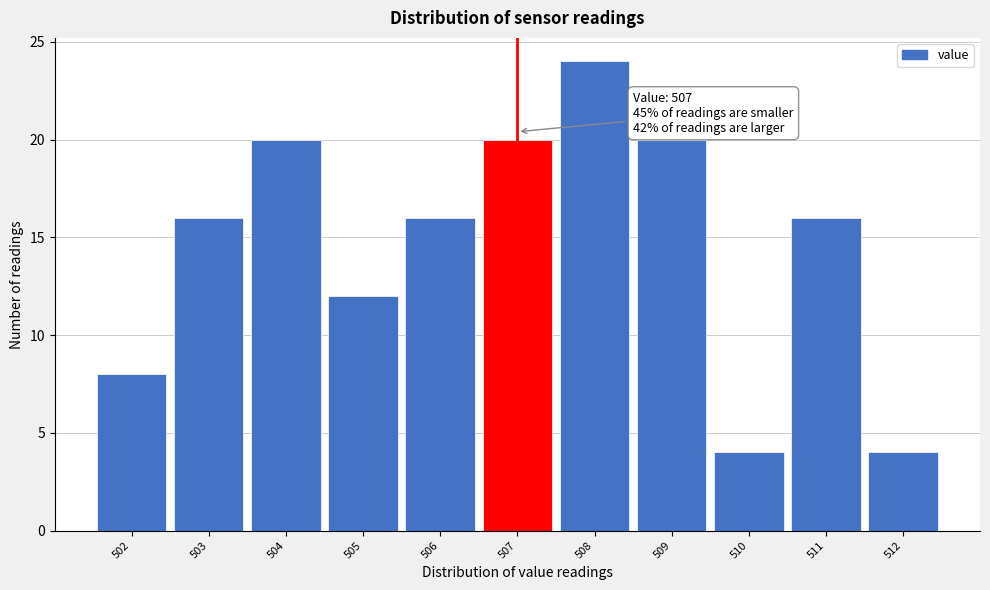

Over which range of the x-axis is the bar tallest?

507.5 to 508.5